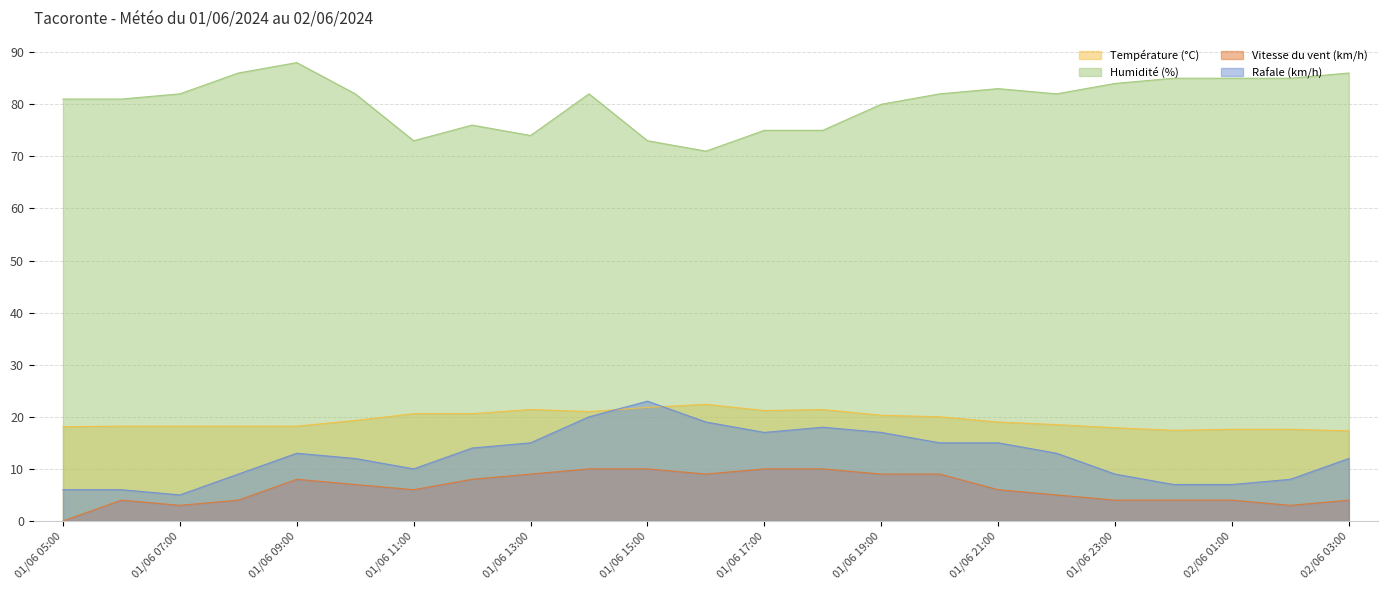

Reading right to left, extract all data points from this chart.

Température (°C): 17.3	17.6	17.6	17.4	17.9	18.5	19.0	20.0	20.3	21.4	21.2	22.4	21.8	21.0	21.4	20.6	20.6	19.3	18.2	18.2	18.2	18.2	18.1
Humidité (%): 86.0	85.0	85.0	85.0	84.0	82.0	83.0	82.0	80.0	75.0	75.0	71.0	73.0	82.0	74.0	76.0	73.0	82.0	88.0	86.0	82.0	81.0	81.0
Vitesse du vent (km/h): 4.0	3.0	4.0	4.0	4.0	5.0	6.0	9.0	9.0	10.0	10.0	9.0	10.0	10.0	9.0	8.0	6.0	7.0	8.0	4.0	3.0	4.0	0.0
Rafale (km/h): 12.0	8.0	7.0	7.0	9.0	13.0	15.0	15.0	17.0	18.0	17.0	19.0	23.0	20.0	15.0	14.0	10.0	12.0	13.0	9.0	5.0	6.0	6.0